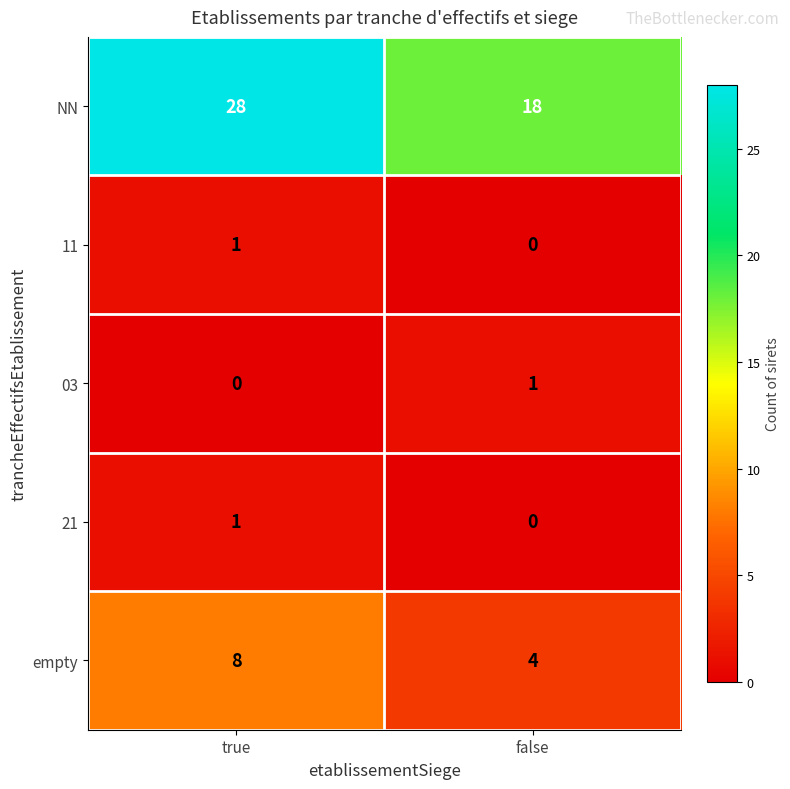

What is the total value across all series at true?

38